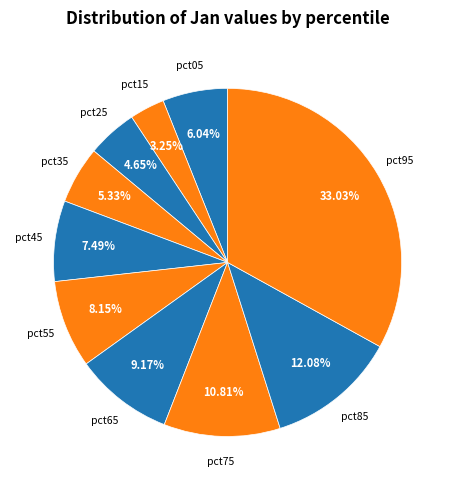

How many segments does this pie chart have?

10